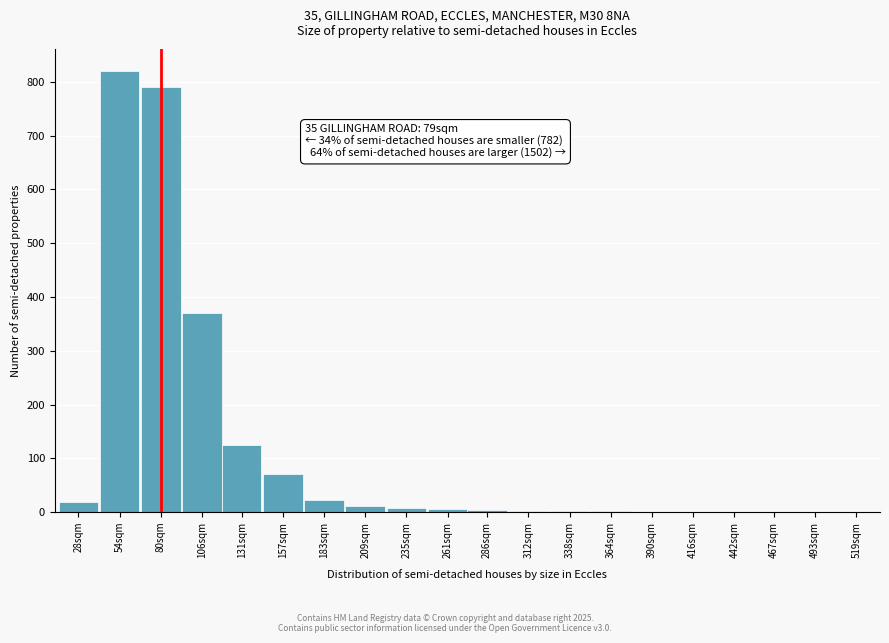

True or false: the data shows 125 at 131sqm.

True